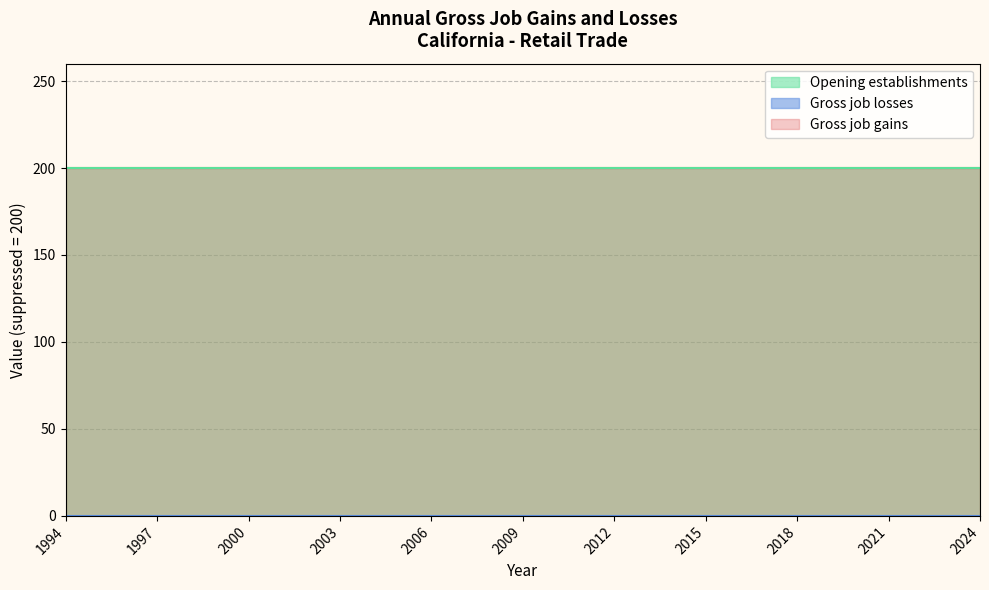

Which series has the largest total across all categories?

Gross job gains